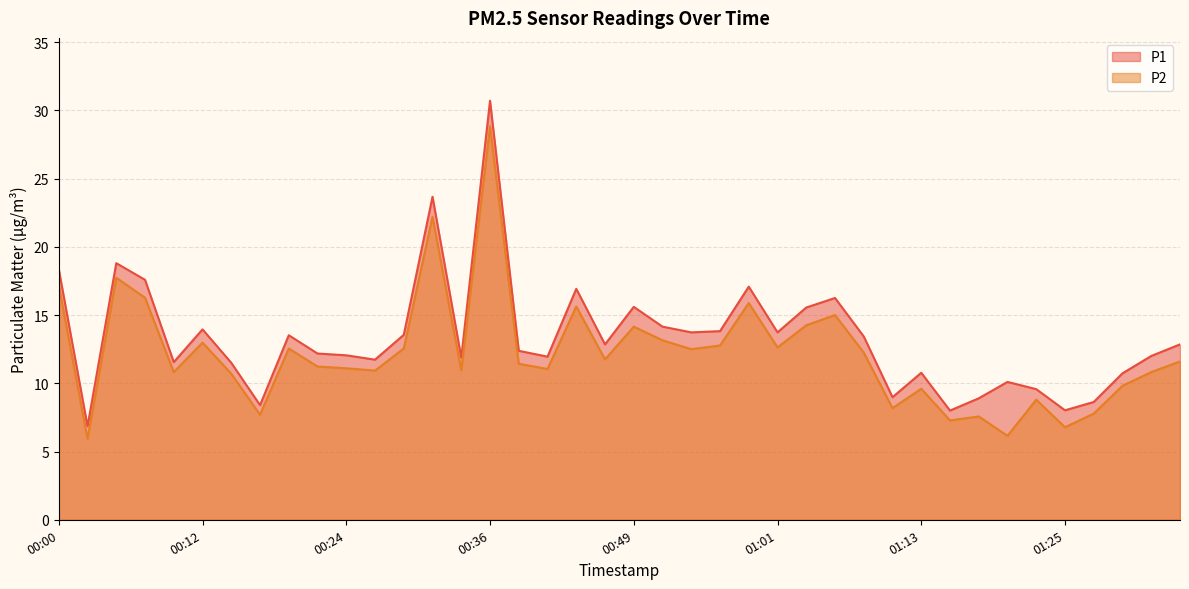

Which series has the largest total across all categories?

P1